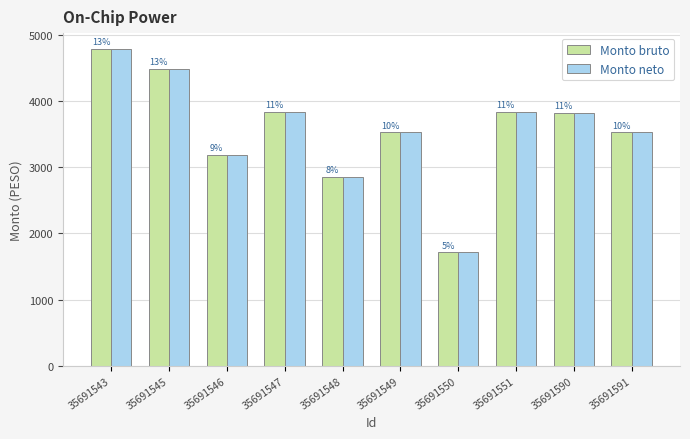

The value of Monto bruto at 35691547 is 3836.5. True or false?

True